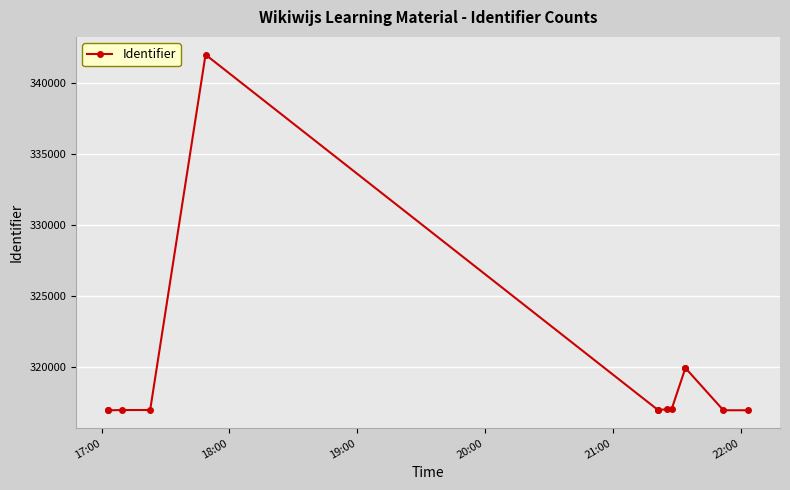

Reading left to right, transcribe all the data shown in this chart.

316919	316922	316940	316942	342031	316923	316946	316996	317001	319909	319910	316924	316925